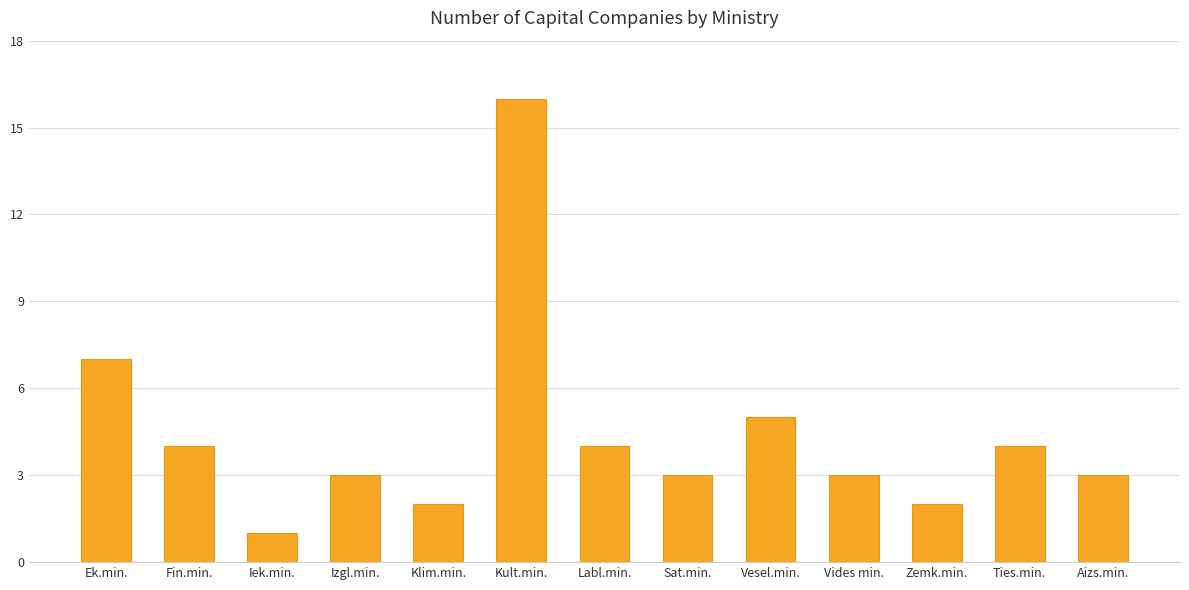

Reading left to right, transcribe all the data shown in this chart.

7	4	1	3	2	16	4	3	5	3	2	4	3